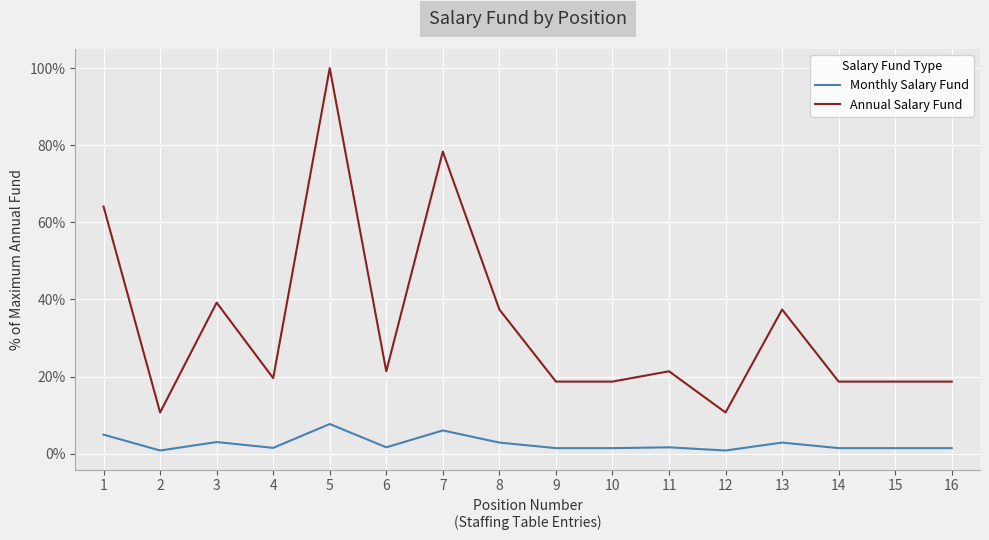

Rank the categories by Monthly Salary Fund value from lowest to highest.

2, 12, 9, 10, 14, 15, 16, 4, 6, 11, 8, 13, 3, 1, 7, 5